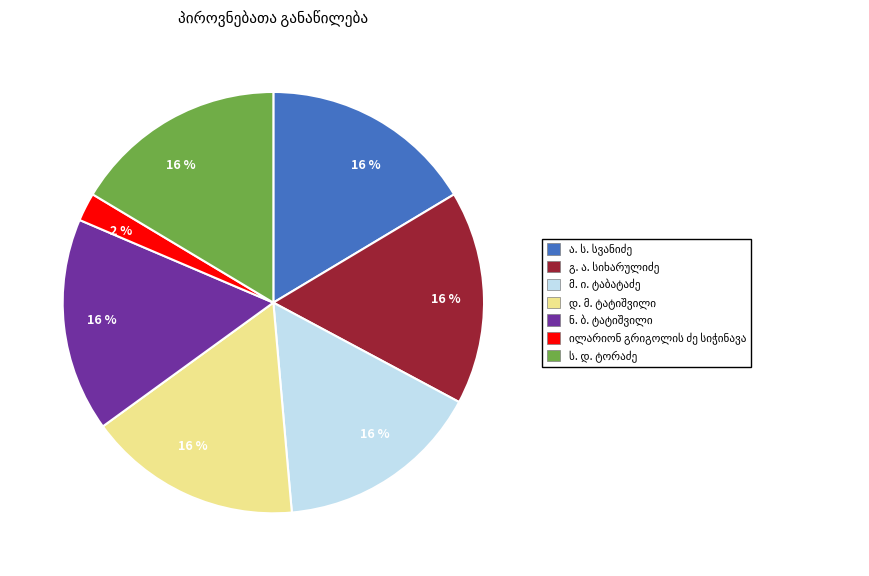

To the nearest percent, what is the difference between the largest and smallest slice percentages?

14%